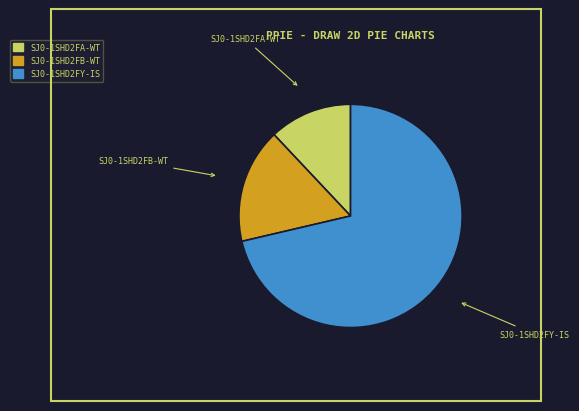

Rank the categories by value from lowest to highest.

SJ0-1SHD2FA-WT, SJ0-1SHD2FB-WT, SJ0-1SHD2FY-IS